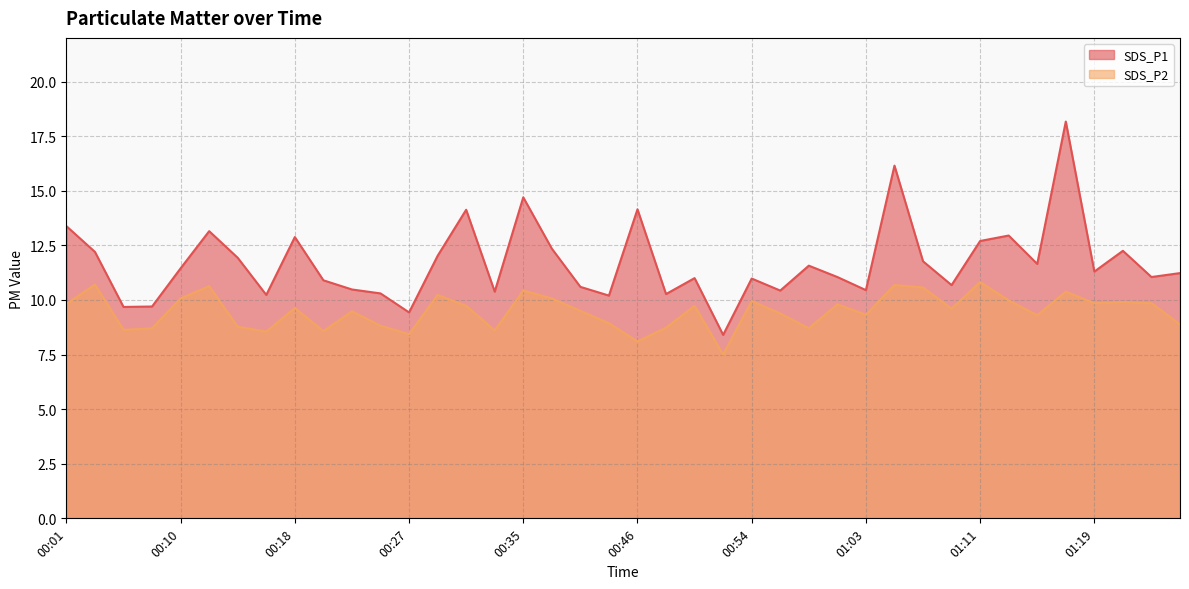

What is the smallest value displayed?

7.5